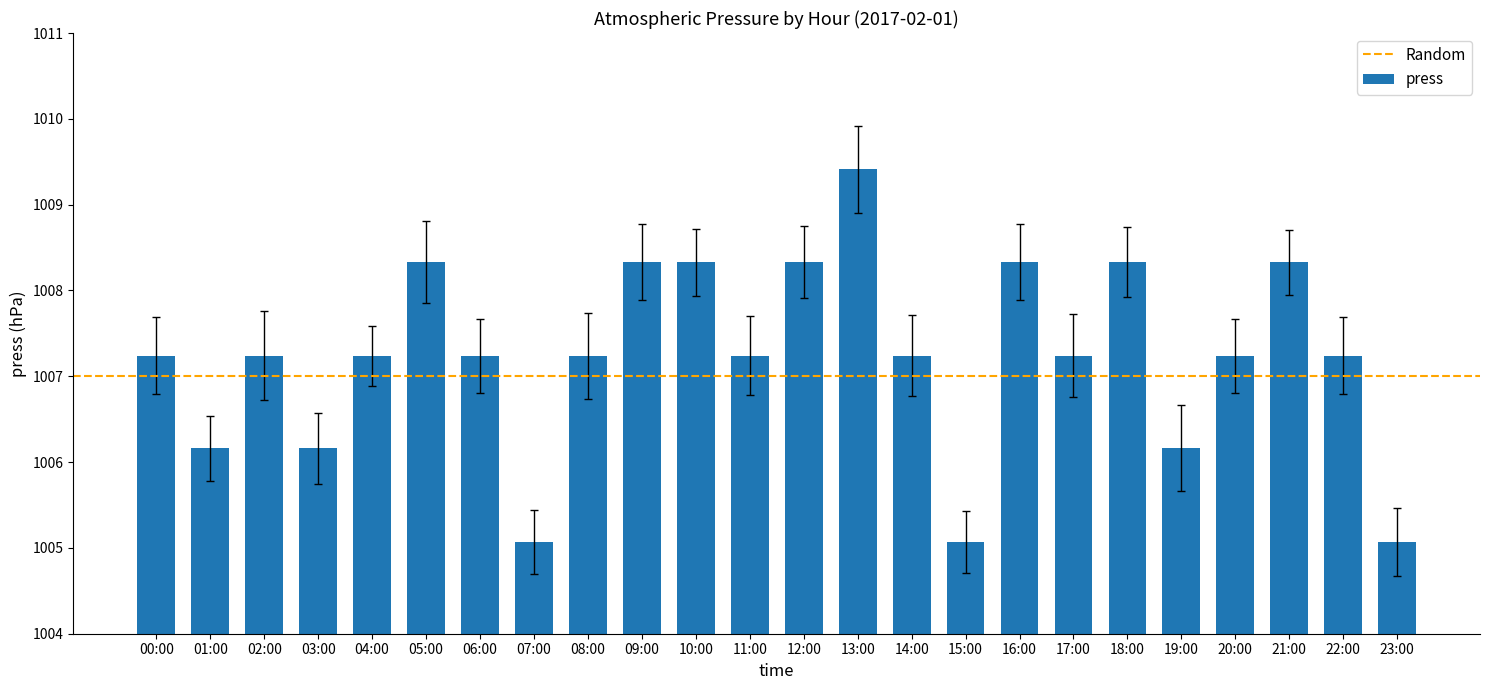

What is the average value?

1007.2